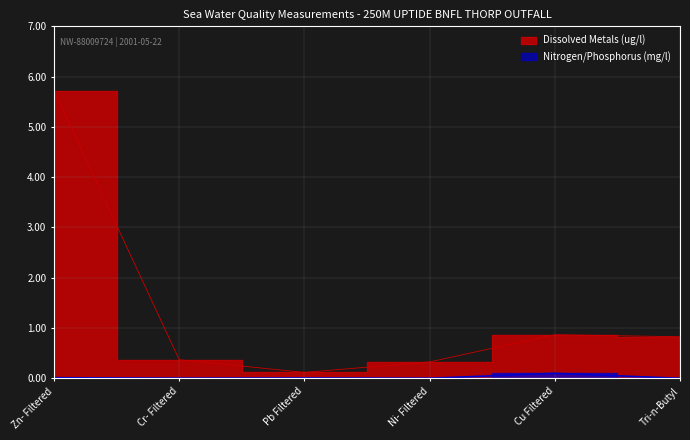

At which label is Nitrogen/Phosphorus (mg/l) closest to 0?

Tri-n-Butyl